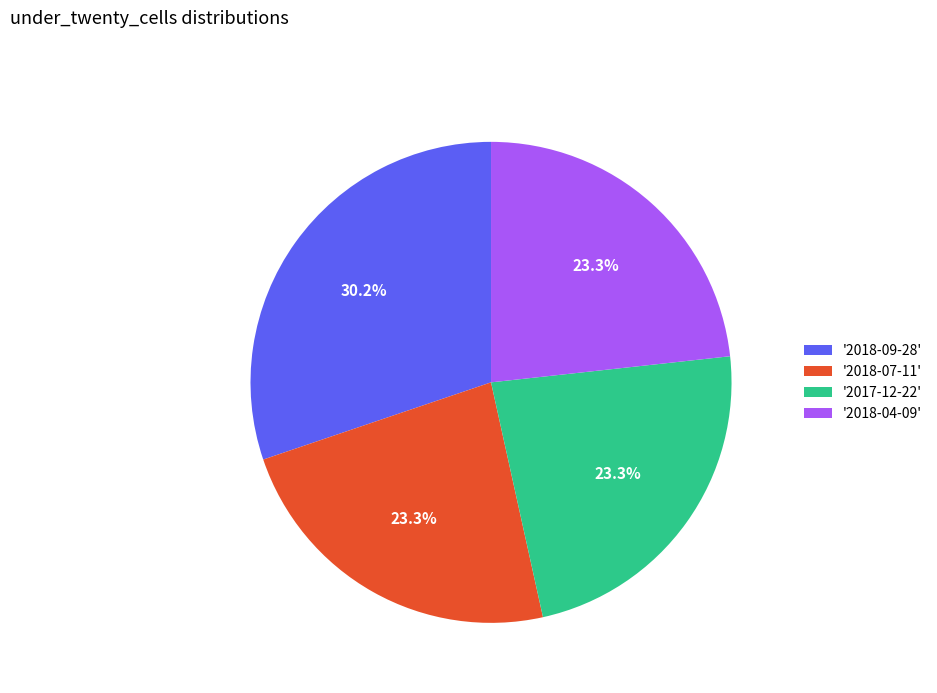

Approximately how many times larger is the value at '2017-12-22' compared to '2018-09-28'?

0.8